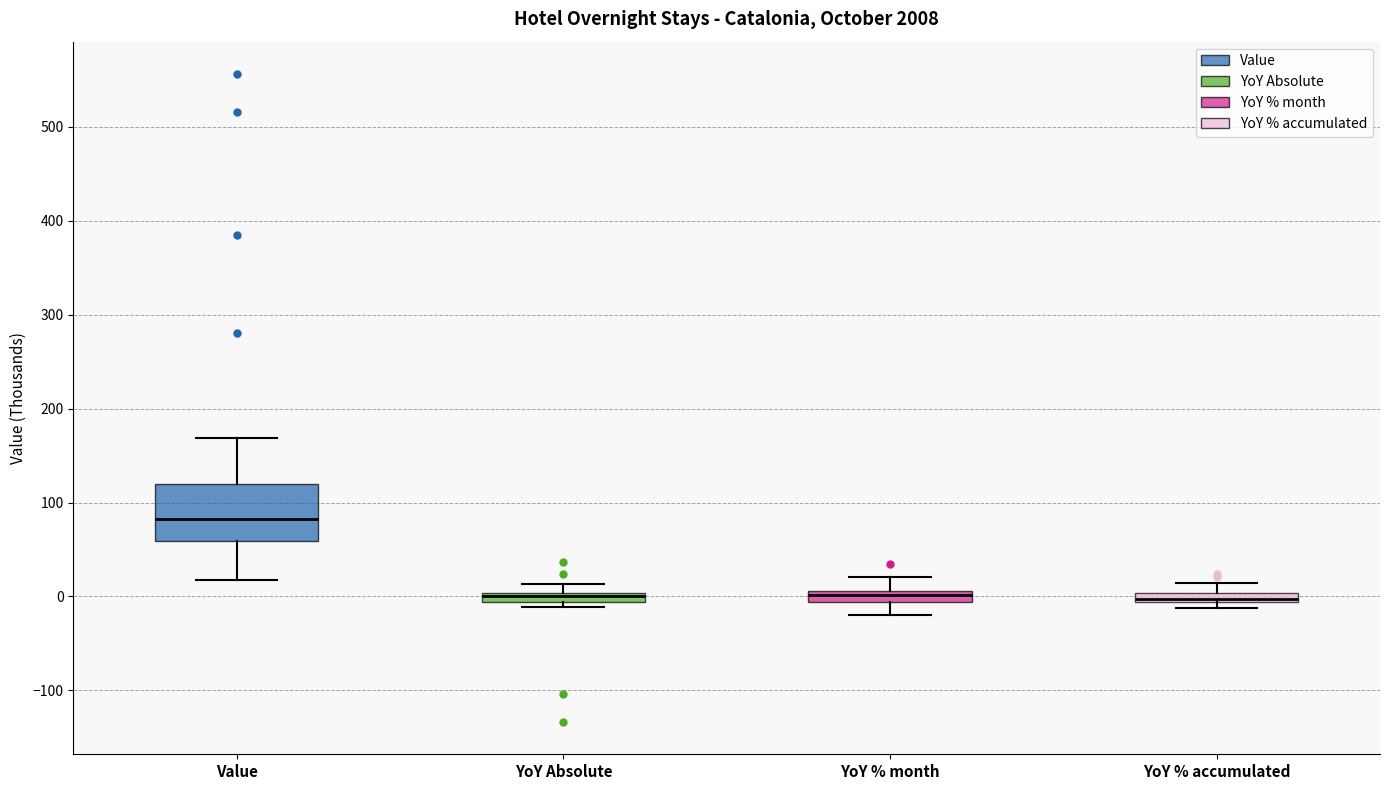

Which box is the tallest, from its lower edge to its upper edge?

Value